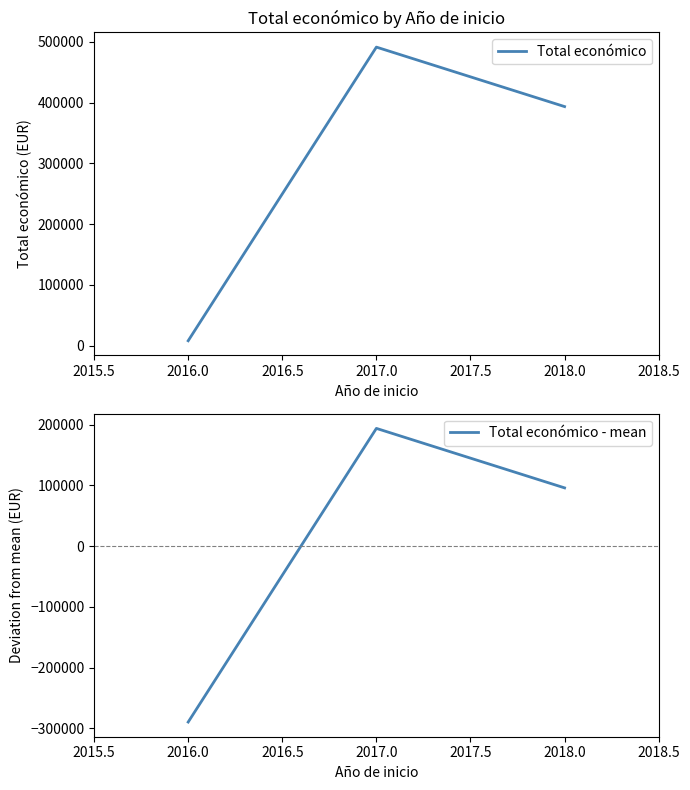

Rank the series by their average value, from lowest to highest.

Total económico - mean, Total económico